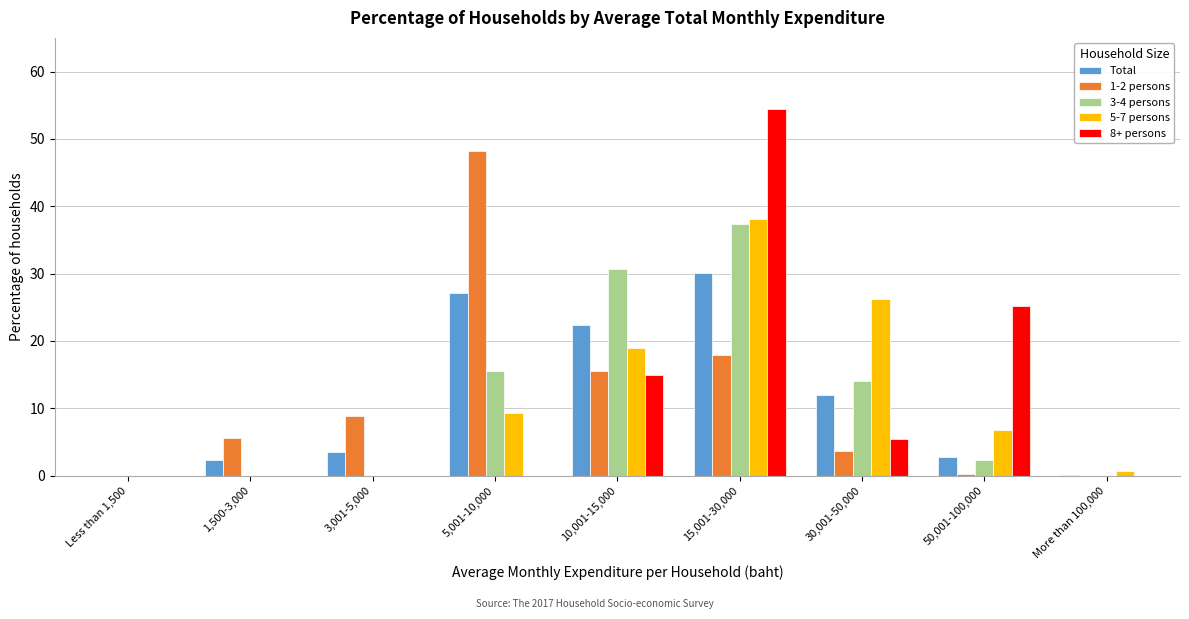

The value of 3-4 persons at More than 100,000 is 0.0. True or false?

True